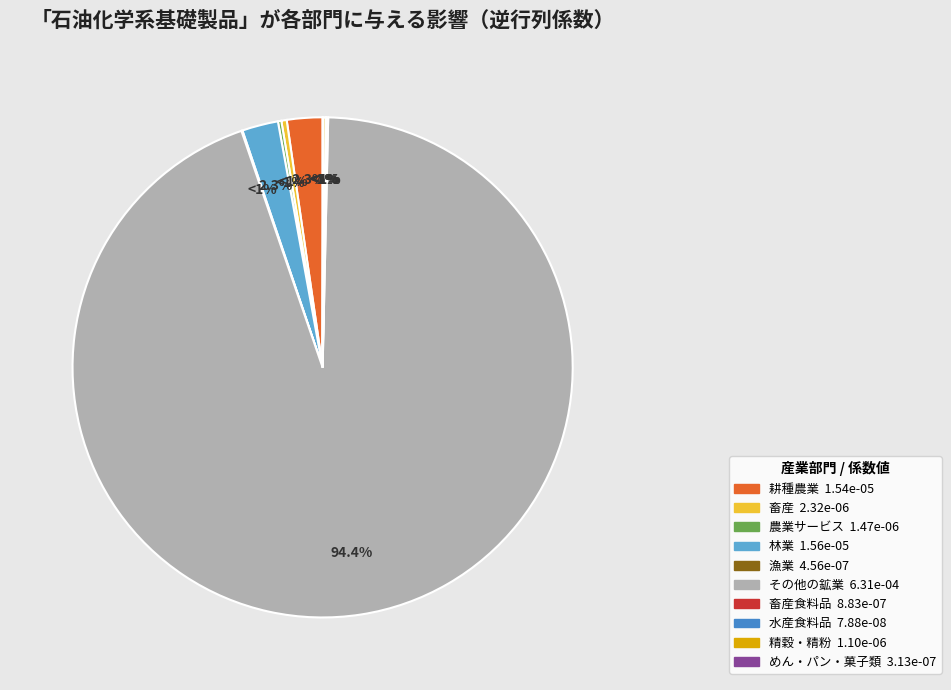

Is it true that 耕種農業 is 2% of the pie?

True